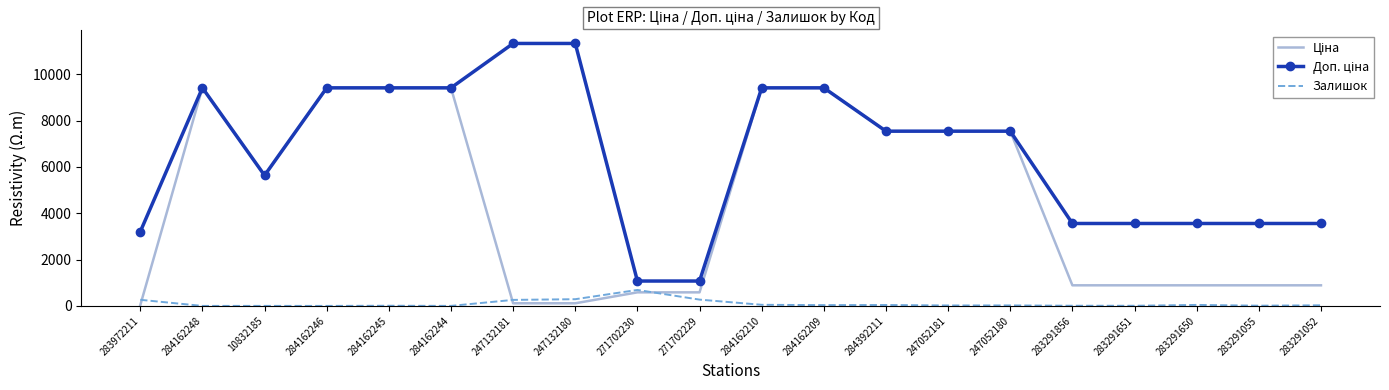

The value of Залишок at 284162248 is 0.0. True or false?

True